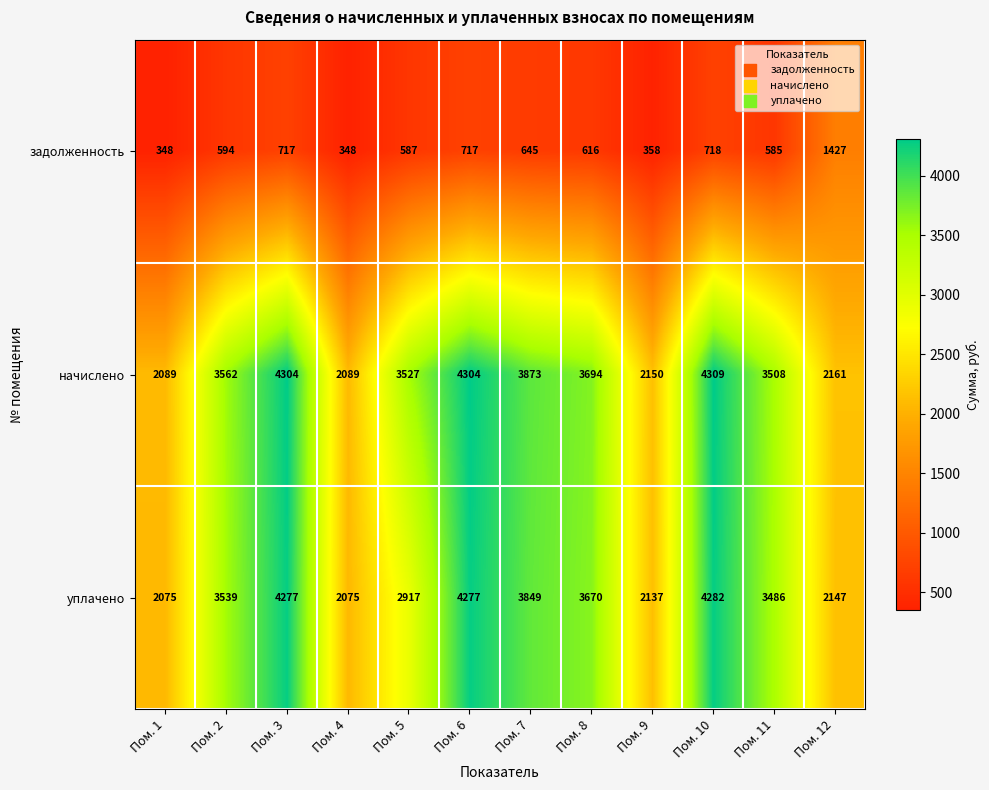

True or false: начислено has a value of 2868 at Пом. 1.

False